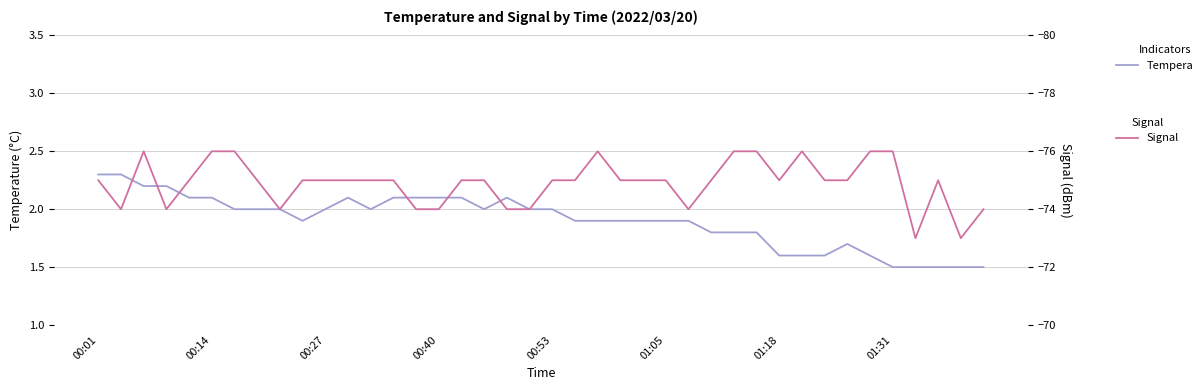

Is it true that Signal (dBm) equals -74.0 at 39?

True